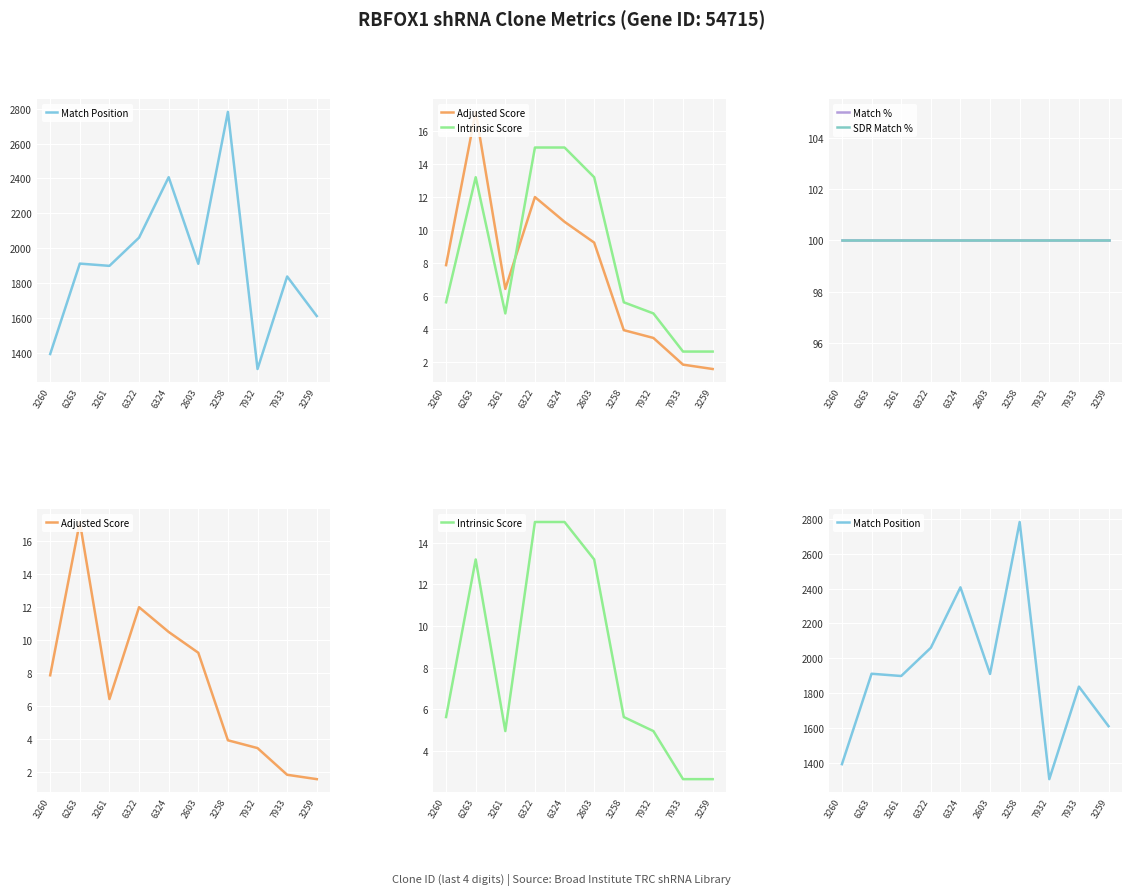

What is the difference between the maximum and second lowest values in the Adjusted Score series?

15.3